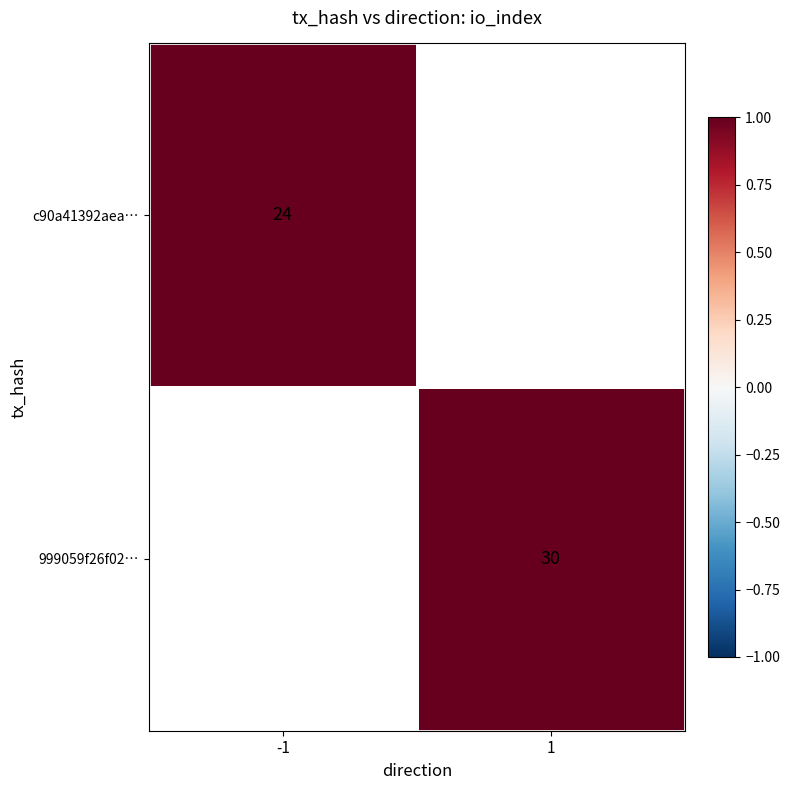

The c90a41392aea… series shows 24 at -1. True or false?

True